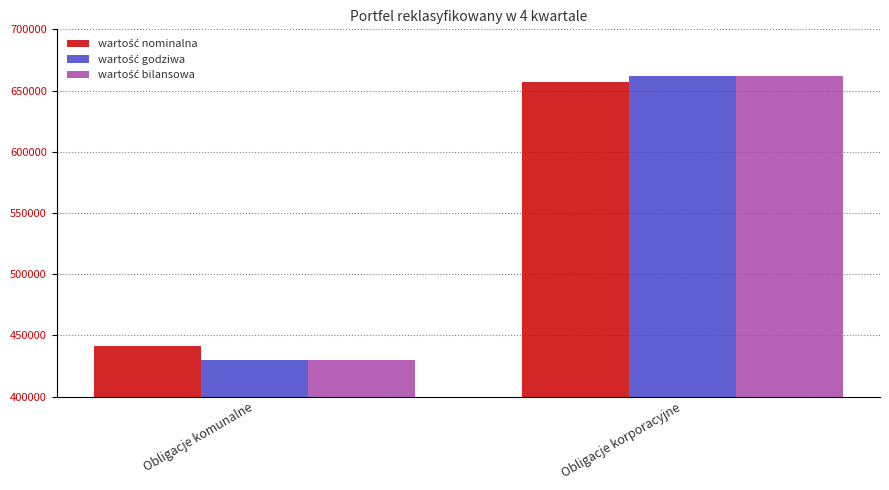

What is the minimum value shown in the chart?

430124.1